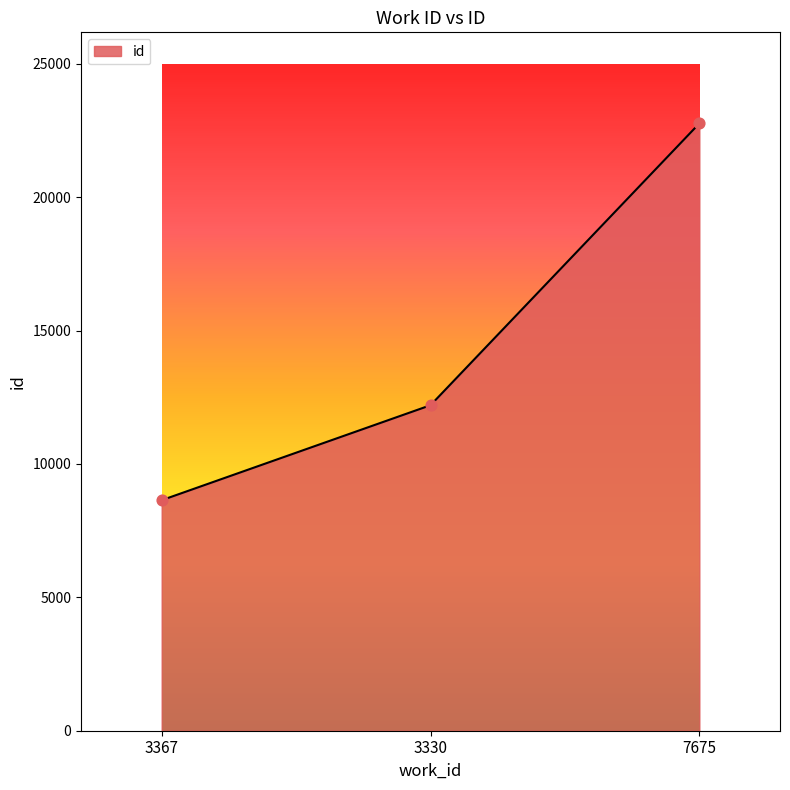

Which has a higher value, 3367 or 3330?

3330